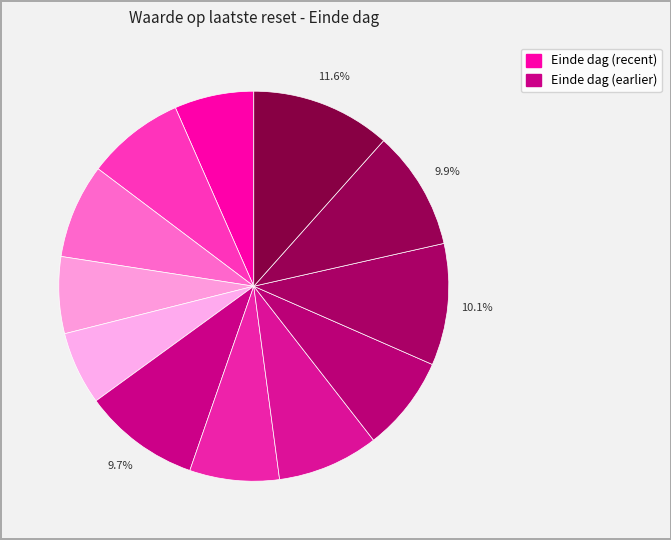

How many segments does this pie chart have?

12